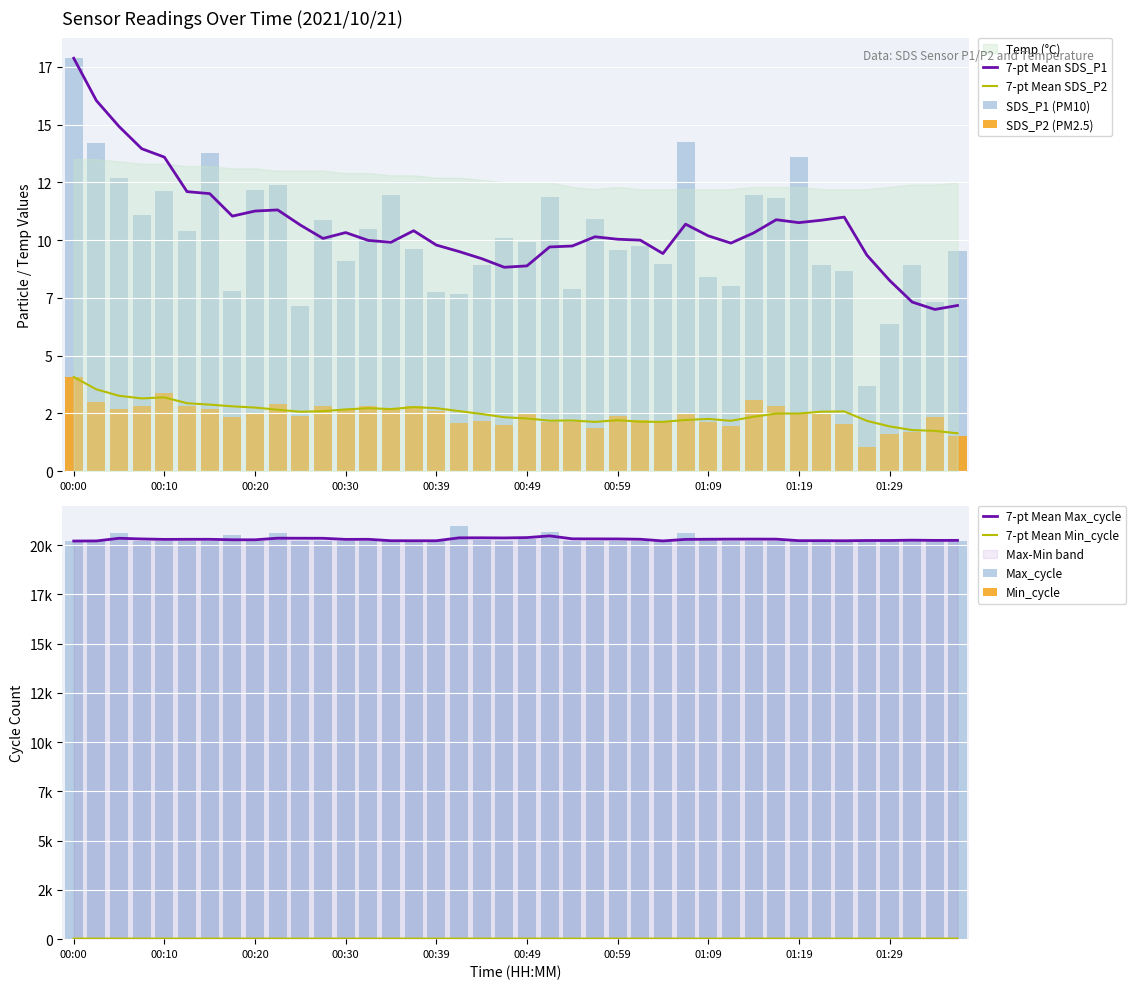

What is the label of the 28th bar from the left?

01:06